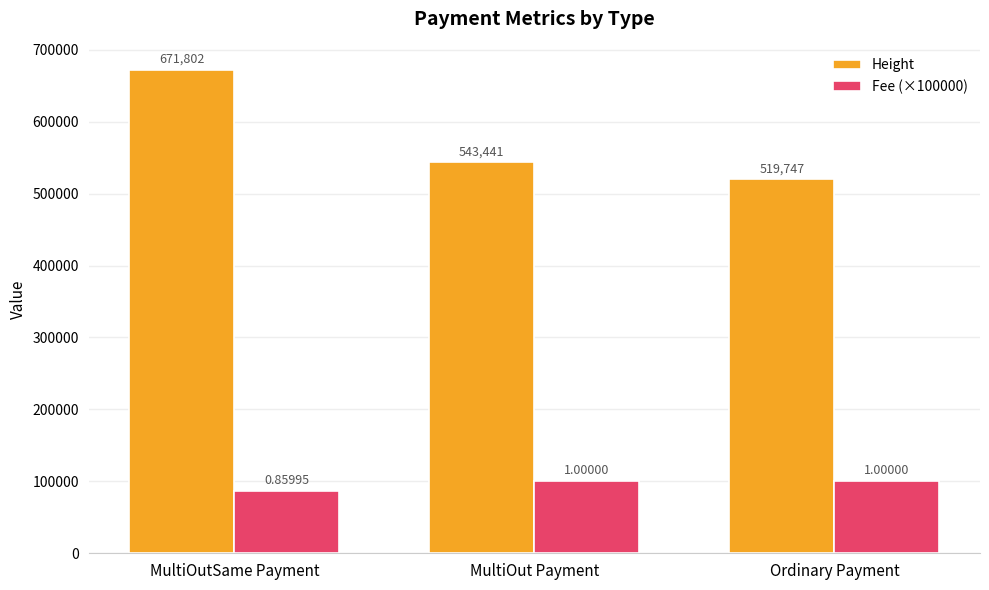

At which label is Height closest to 595774?

MultiOut Payment